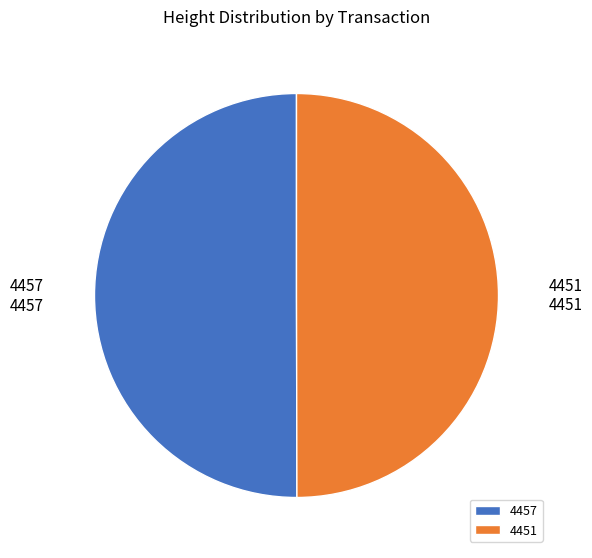

Is the sum of 4457 and 4451 greater than half?

Yes